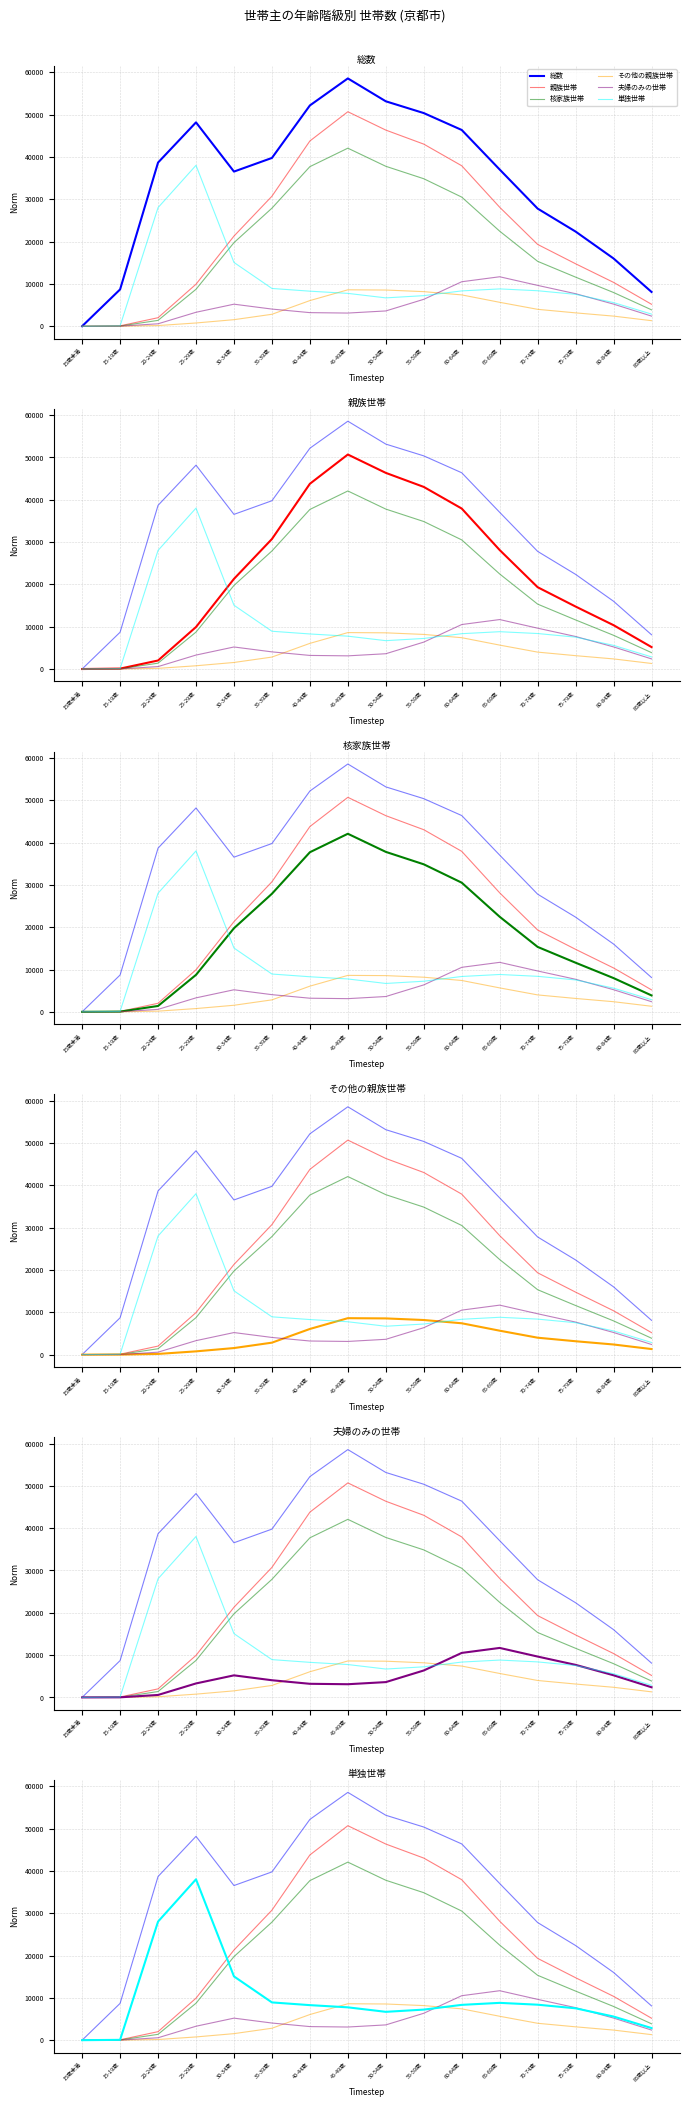

In 単独世帯, how many points are lower than both neighbors (excluding endpoints)?

1